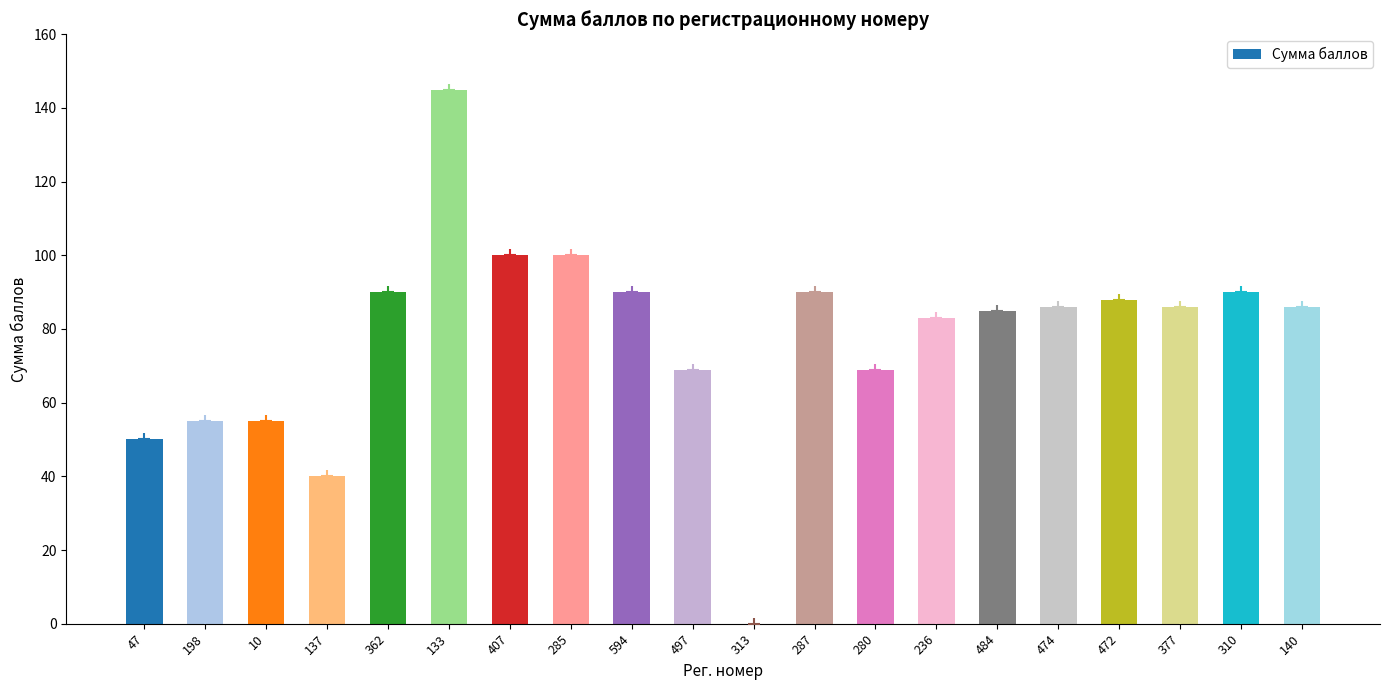

Read the value at 236, to the nearest 10.

80